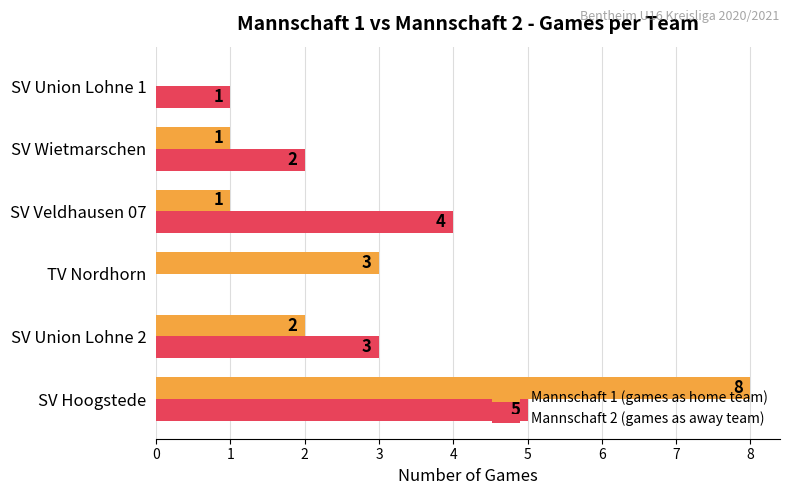

The value of Mannschaft 2 (games as away team) at SV Union Lohne 1 is 0. True or false?

False